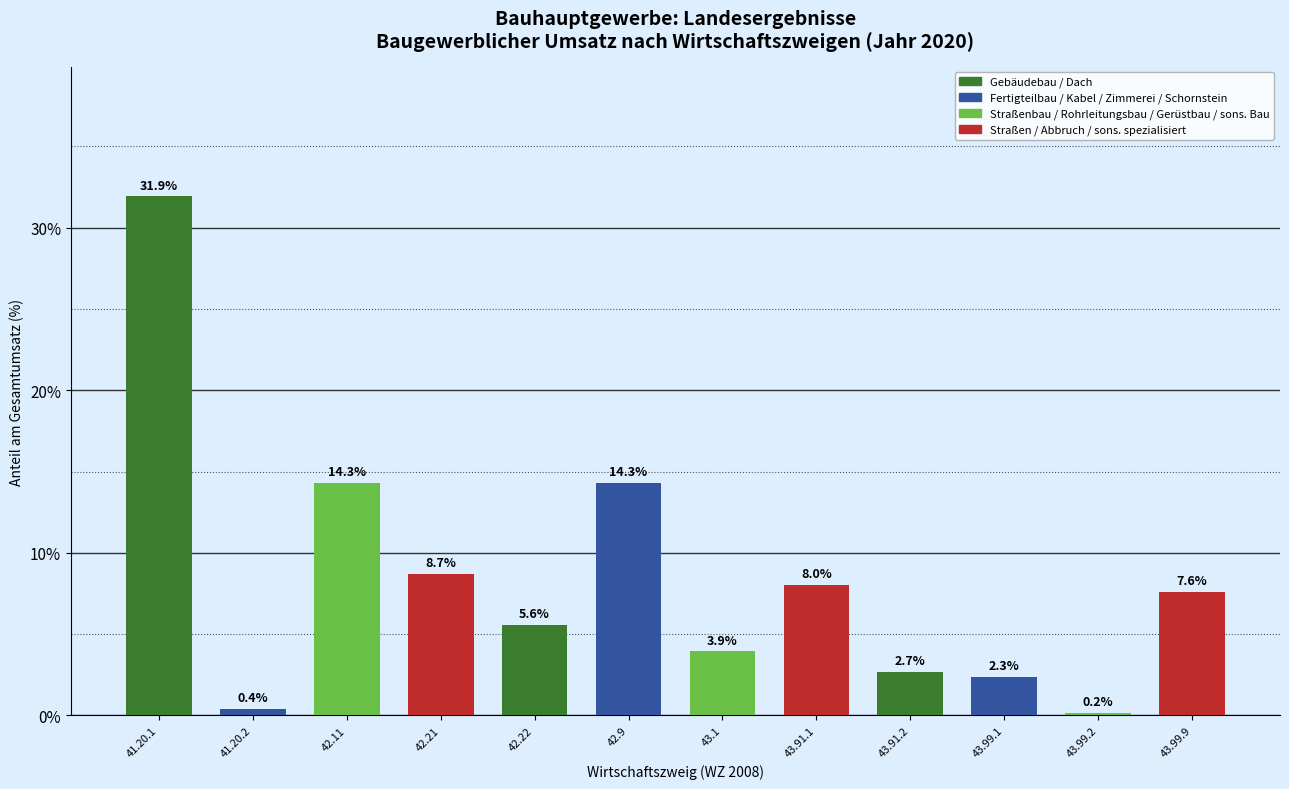

True or false: the data shows 13.6 at 43.99.9.

False